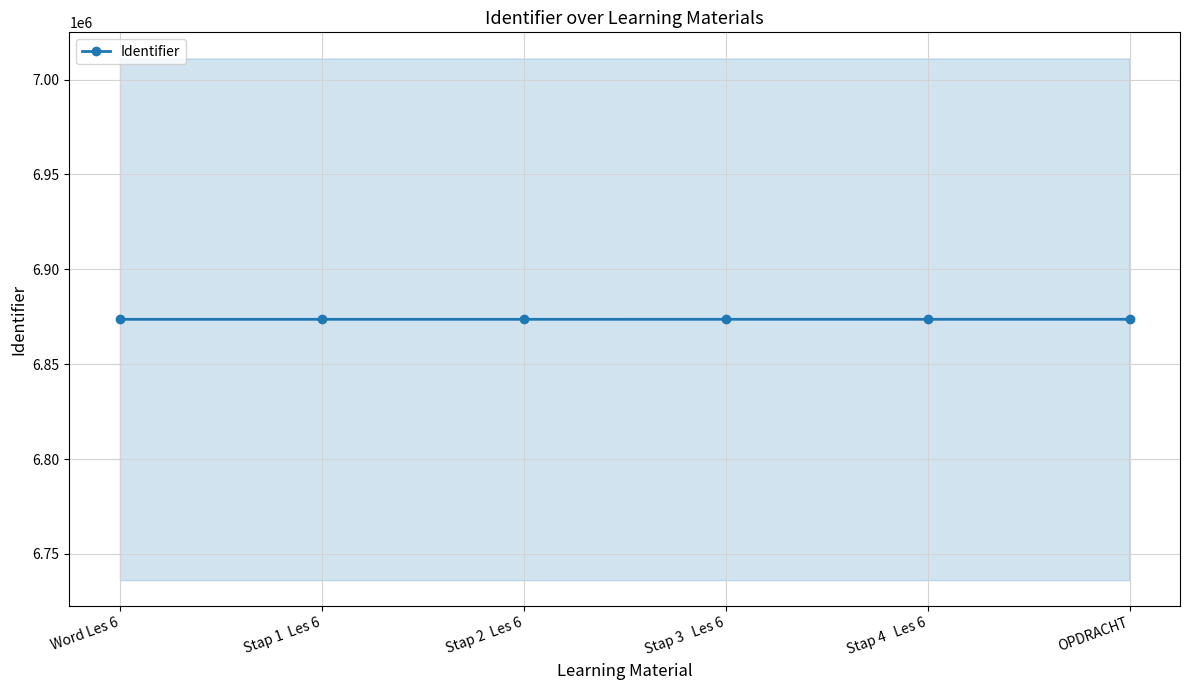

What value does the data have at Stap 1  Les 6?

6873670